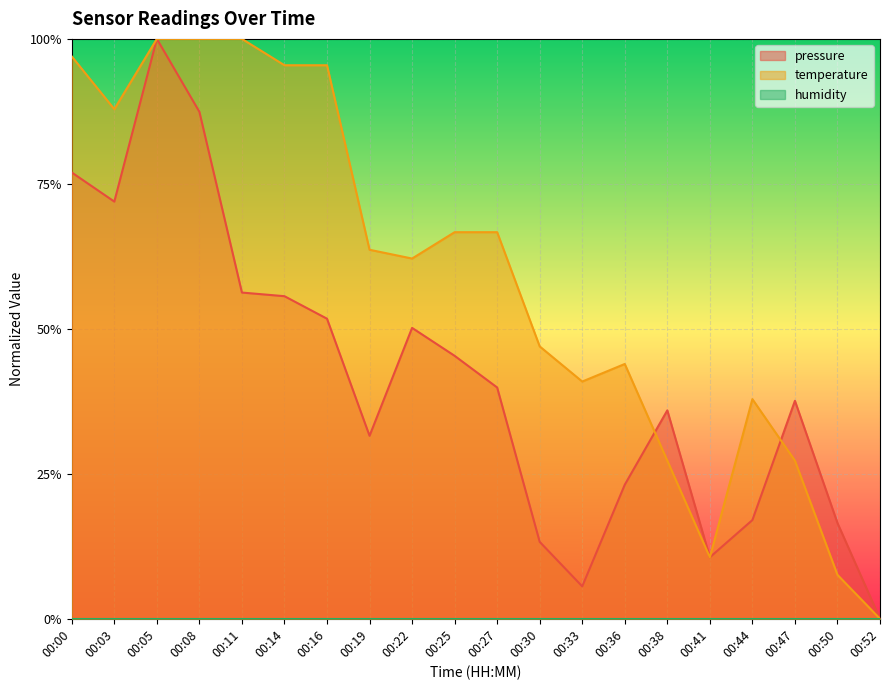

True or false: pressure has a value of 0.5 at 00:47.

False